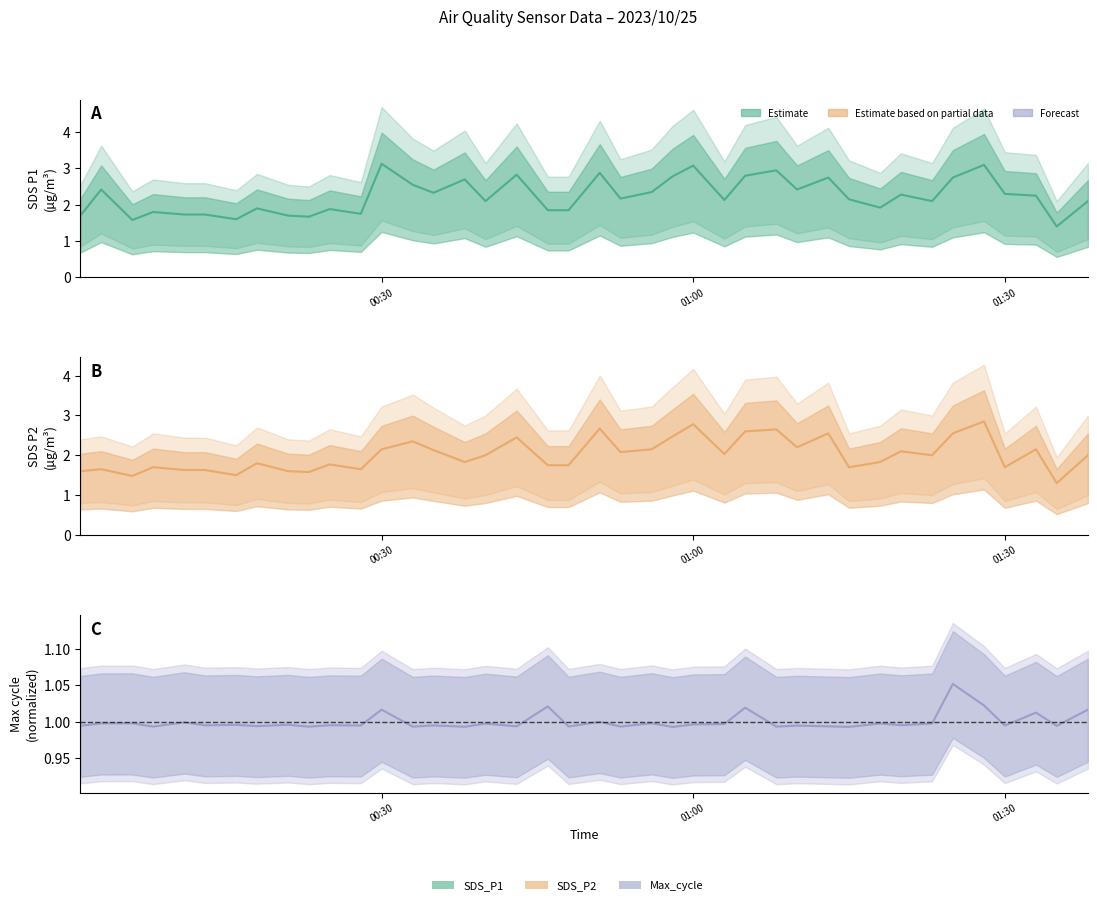

List the series in order of their overall mean, lowest first.

Max_cycle, SDS_P2, SDS_P1